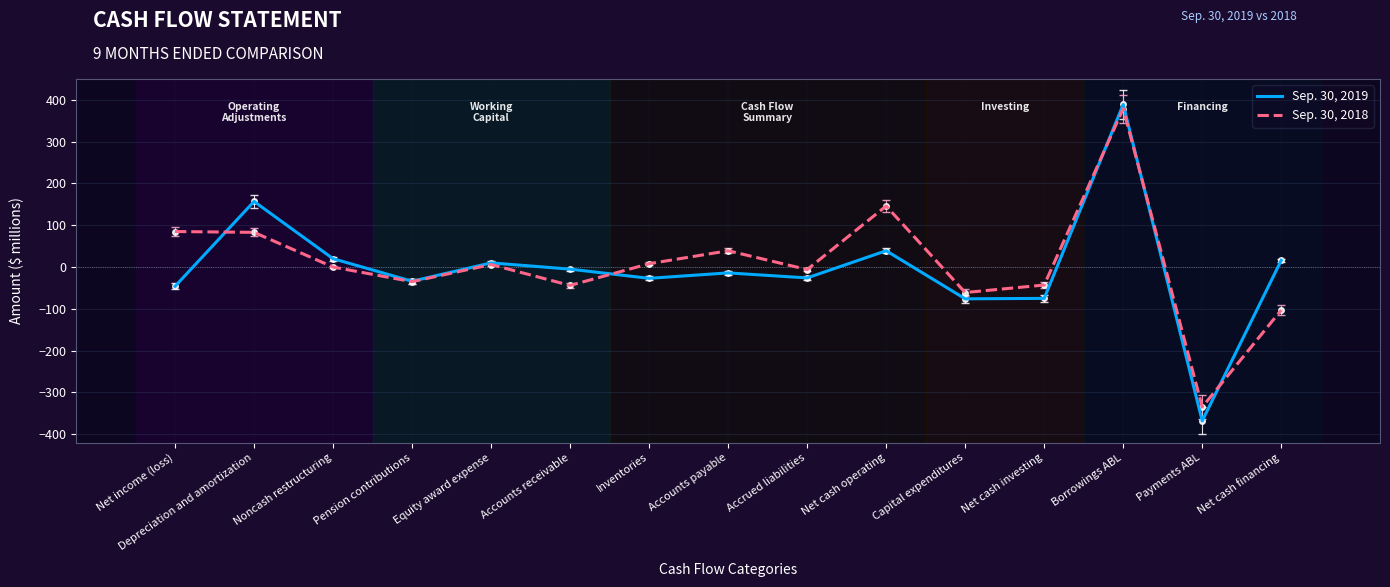

Which series has the widest spread of values?

Sep. 30, 2019